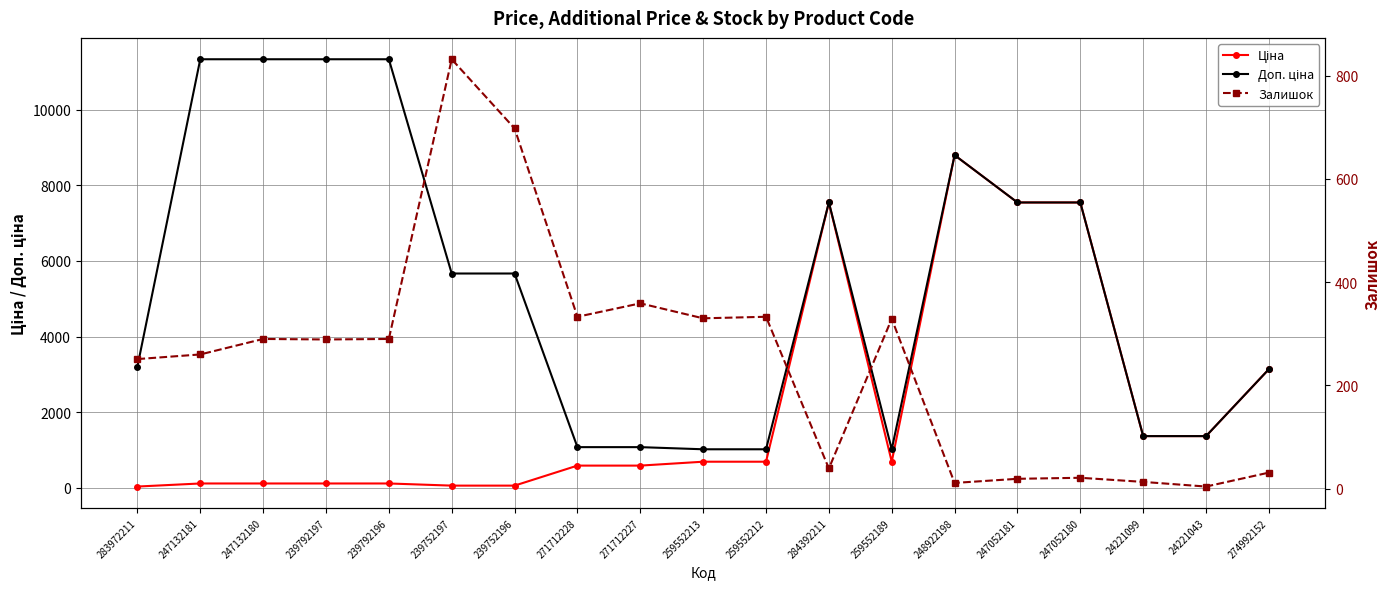

What is the difference between the second highest and second lowest values in the Ціна series?

7489.2